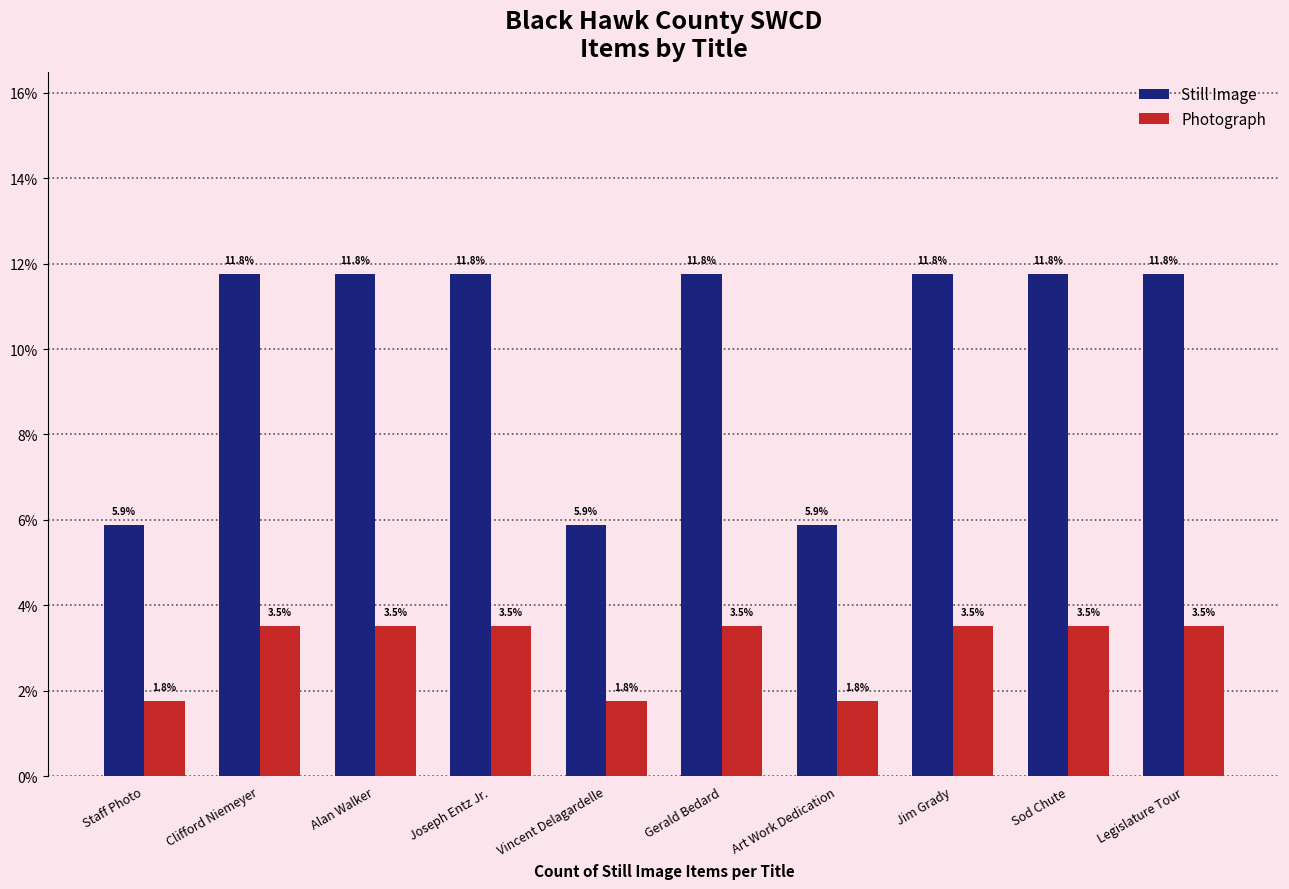

What is the sum of all Still Image values?

1.0